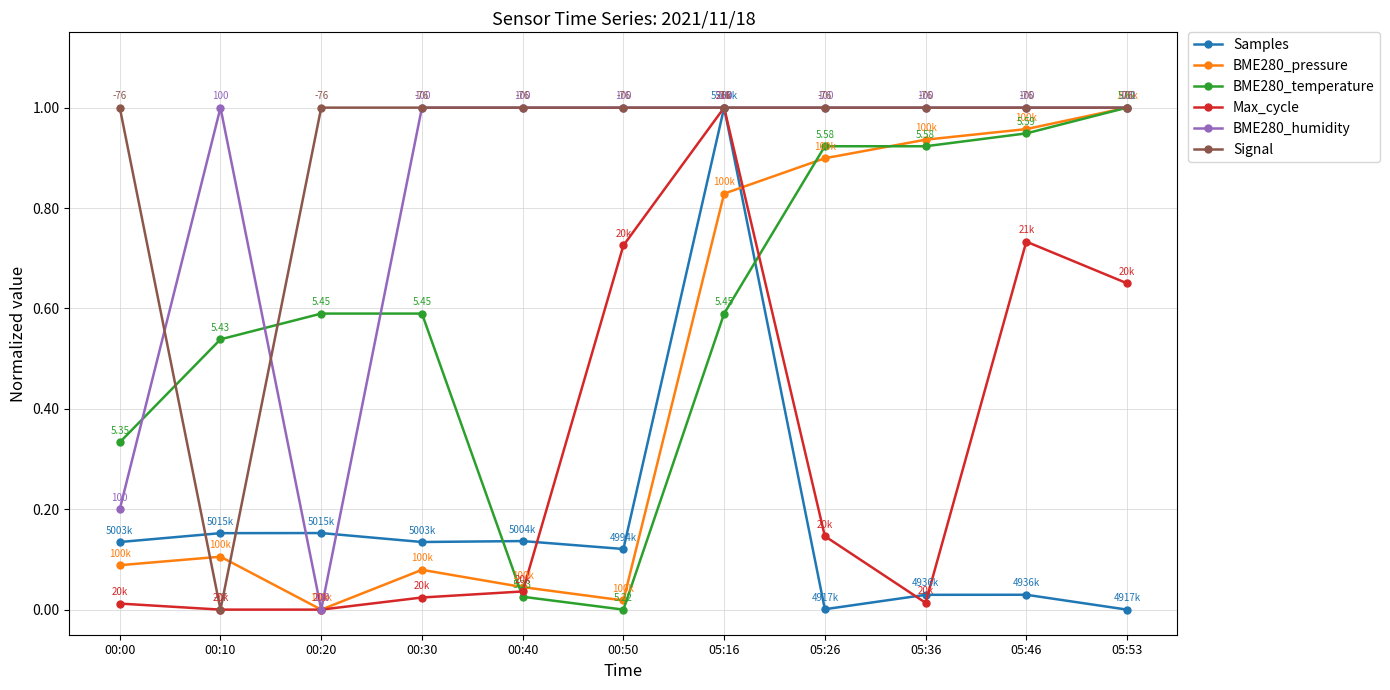

The value of BME280_humidity at 00:40 is 1.0. True or false?

True